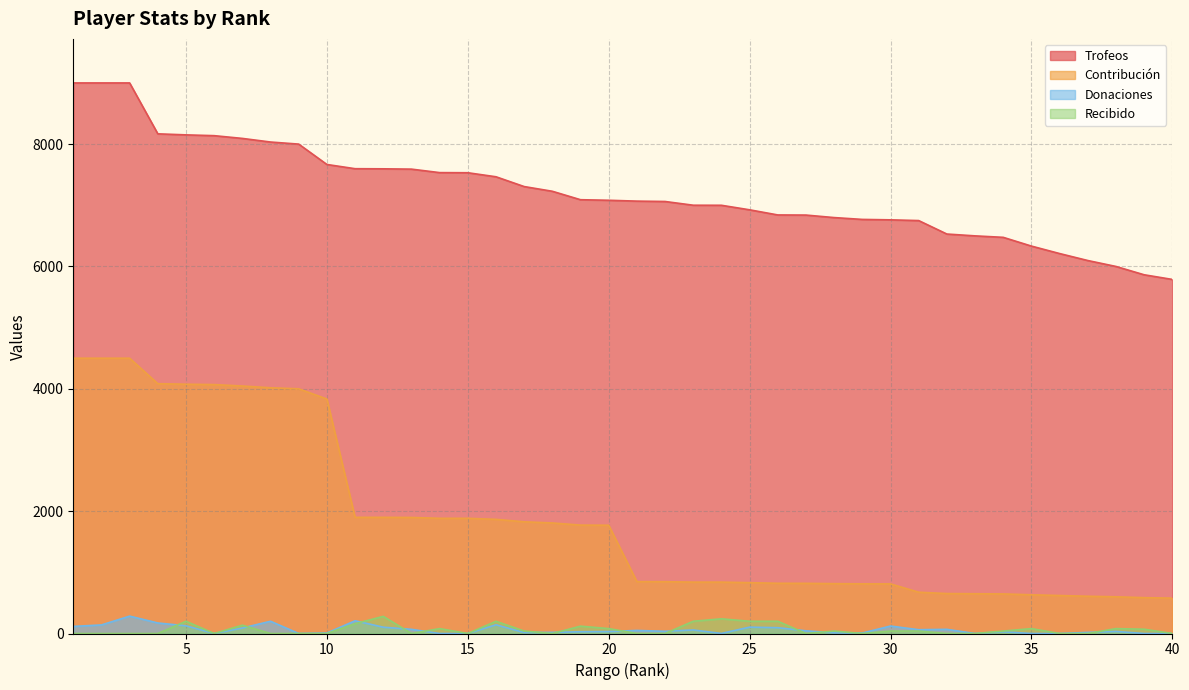

Rank the series at 28 from highest to lowest value.

Trofeos, Contribución, Recibido, Donaciones